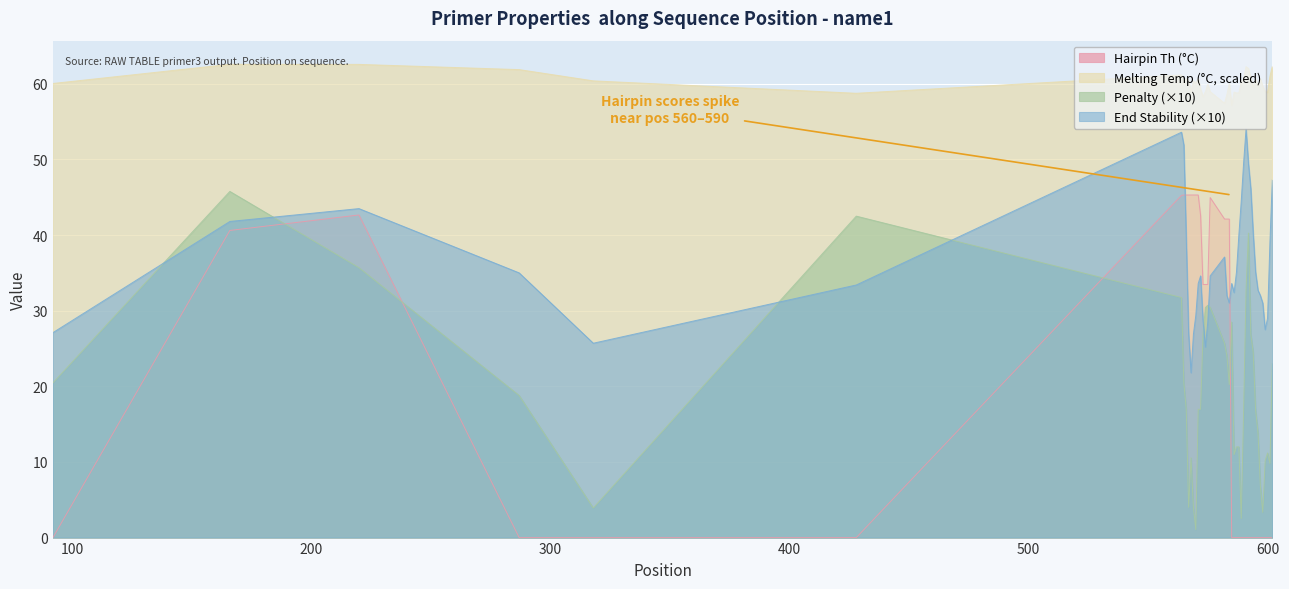

What are all the series names shown in the legend?

Hairpin Th (°C), Melting Temp (°C, scaled), Penalty (×10), End Stability (×10)